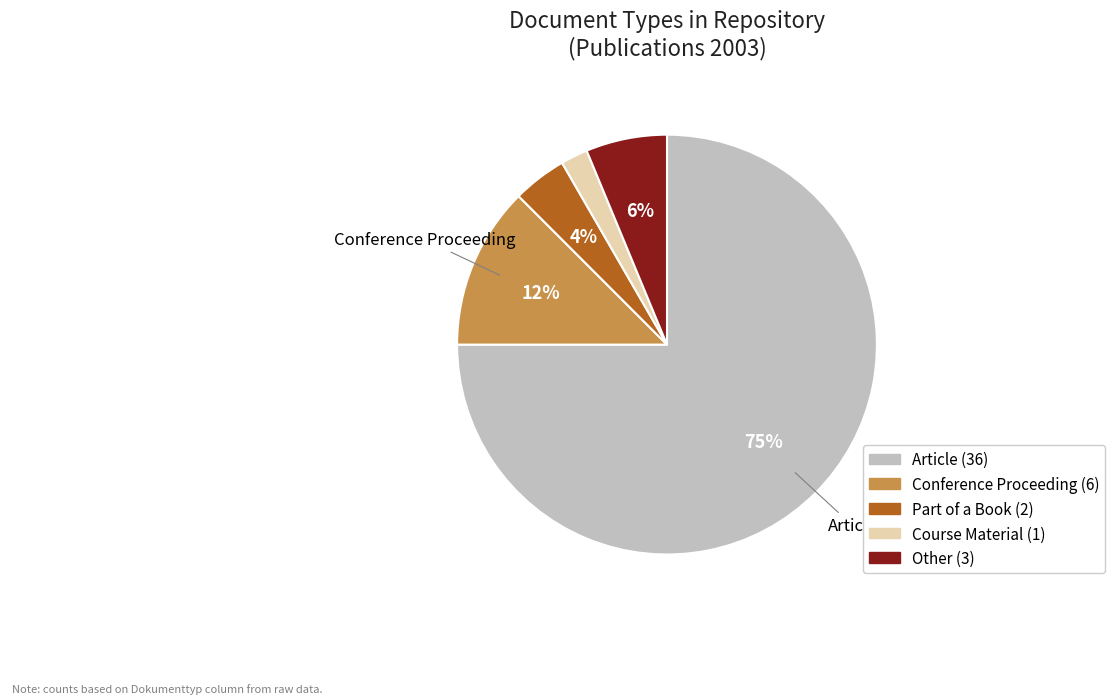

Which slice is the smallest?

Course Material